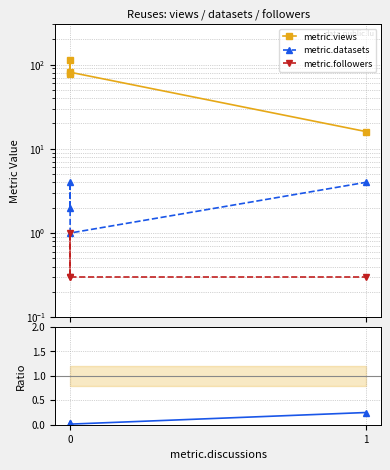

Does the chart have visible grid lines?

Yes